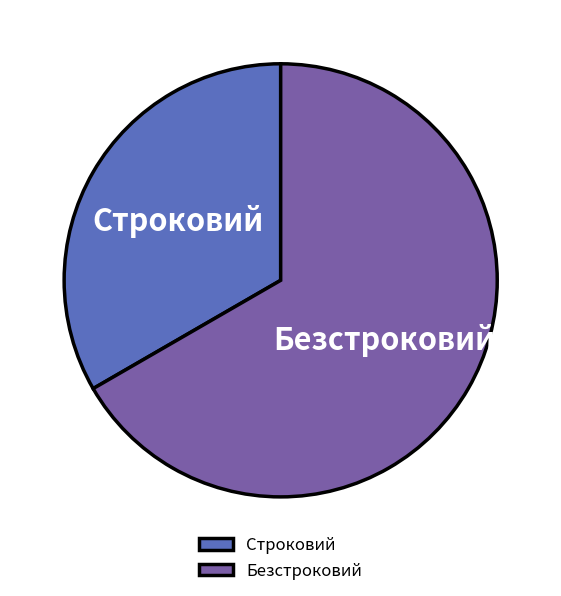

Rank the categories by value from lowest to highest.

Строковий, Безстроковий